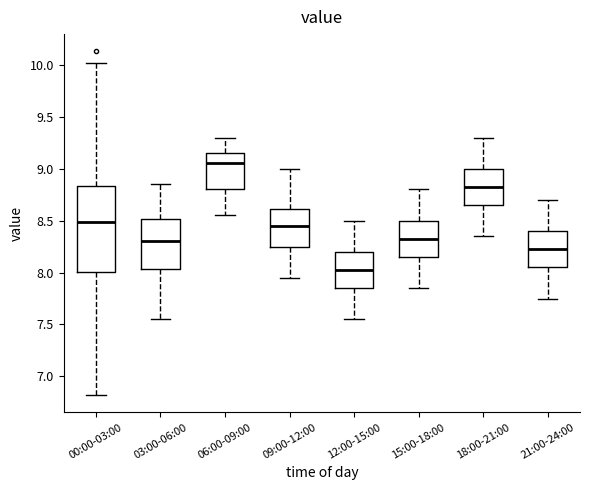

Reading left to right, transcribe this box plot: for each box, give where its median line is, the range the box spans, and where its two whiskers end, as read against the y-axis. The values are not printed on the chart, so give them approximately, as read against the axis.

00:00-03:00: median 8.50, box 8.00 to 8.85, whiskers 6.80 to 10.00
03:00-06:00: median 8.30, box 8.05 to 8.50, whiskers 7.55 to 8.85
06:00-09:00: median 9.05, box 8.80 to 9.15, whiskers 8.55 to 9.30
09:00-12:00: median 8.45, box 8.25 to 8.60, whiskers 7.95 to 9.00
12:00-15:00: median 8.05, box 7.85 to 8.20, whiskers 7.55 to 8.50
15:00-18:00: median 8.35, box 8.15 to 8.50, whiskers 7.85 to 8.80
18:00-21:00: median 8.85, box 8.65 to 9.00, whiskers 8.35 to 9.30
21:00-24:00: median 8.25, box 8.05 to 8.40, whiskers 7.75 to 8.70